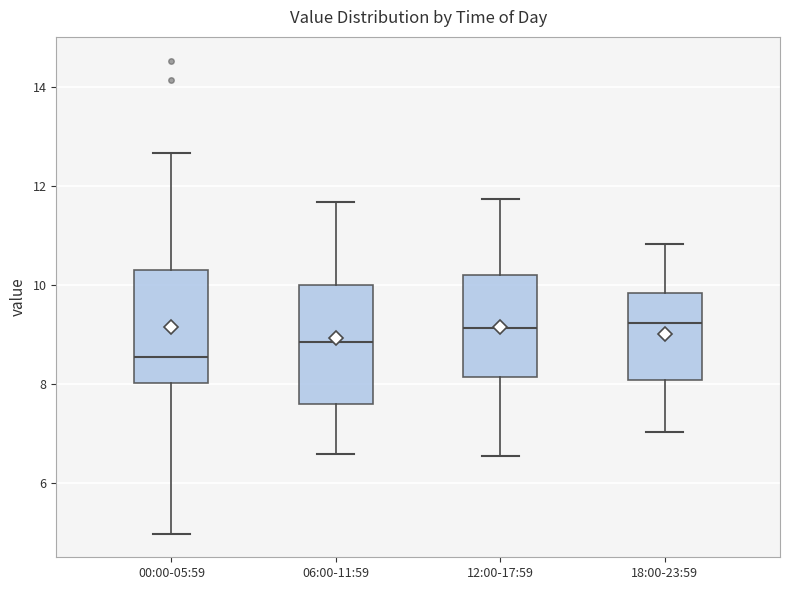

Reading left to right, transcribe this box plot: for each box, give where its median line is, the range the box spans, and where its two whiskers end, as read against the y-axis. The values are not printed on the chart, so give them approximately, as read against the axis.

00:00-05:59: median 8.6, box 8.0 to 10.4, whiskers 5.0 to 12.6
06:00-11:59: median 8.8, box 7.6 to 10.0, whiskers 6.6 to 11.6
12:00-17:59: median 9.2, box 8.2 to 10.2, whiskers 6.6 to 11.8
18:00-23:59: median 9.2, box 8.0 to 9.8, whiskers 7.0 to 10.8